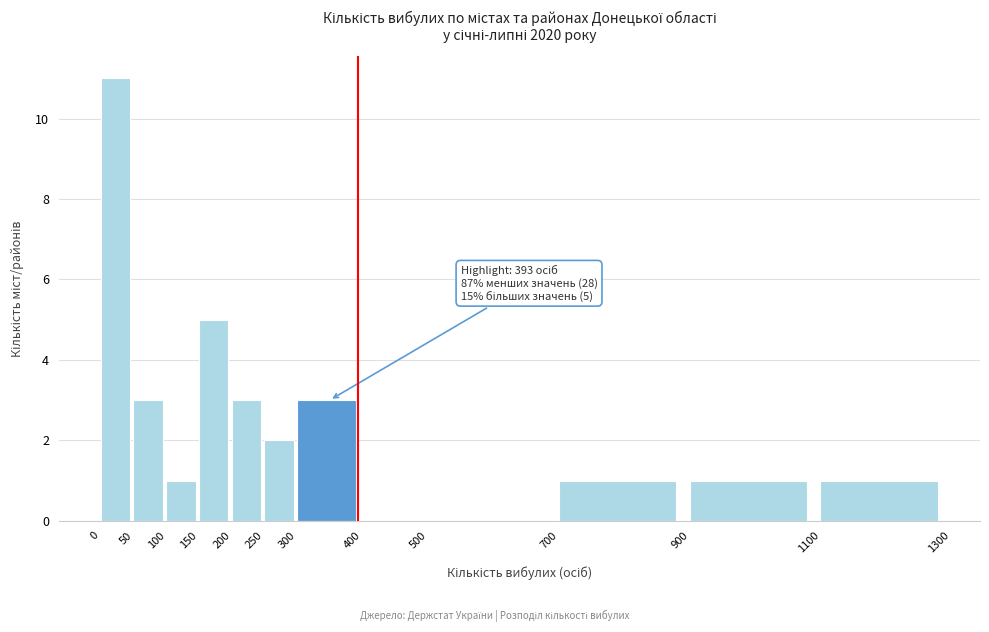

Which range on the x-axis has the tallest bar?

0 to 50